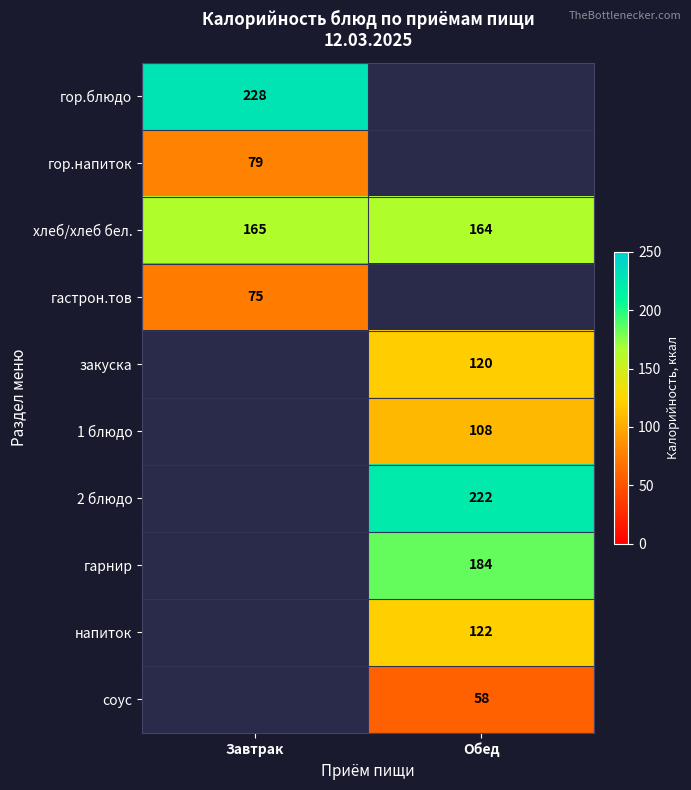

The гастрон.тов series shows 75 at Завтрак. True or false?

True